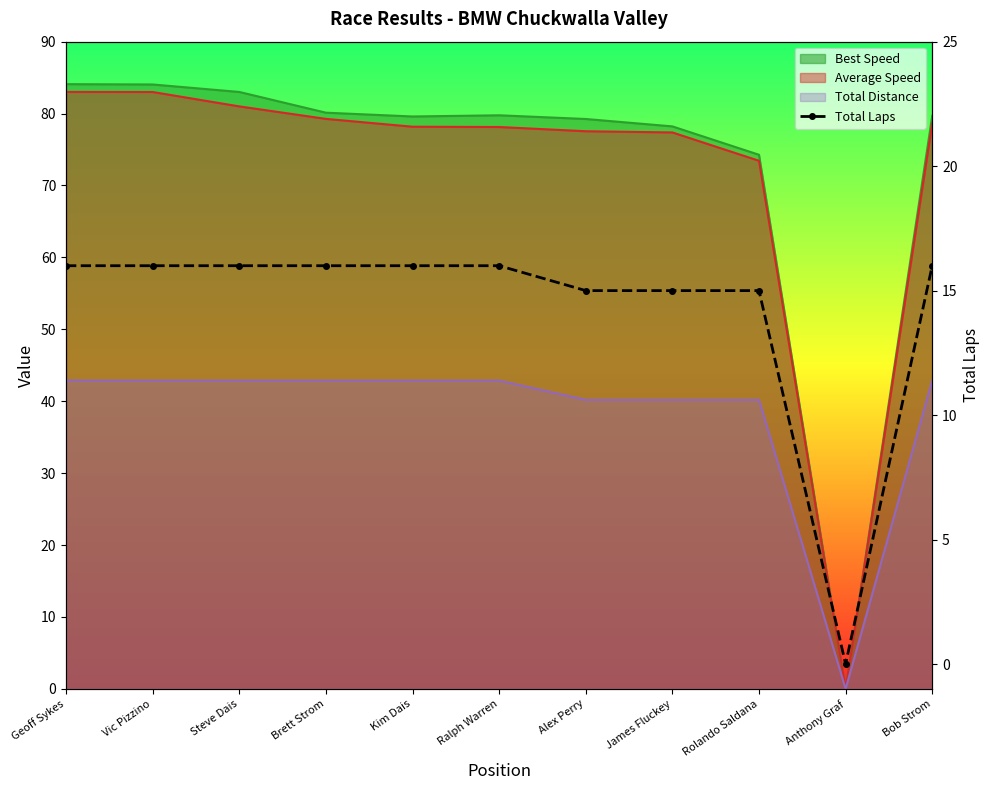

True or false: the data has more than 2 interior local peaks.

False